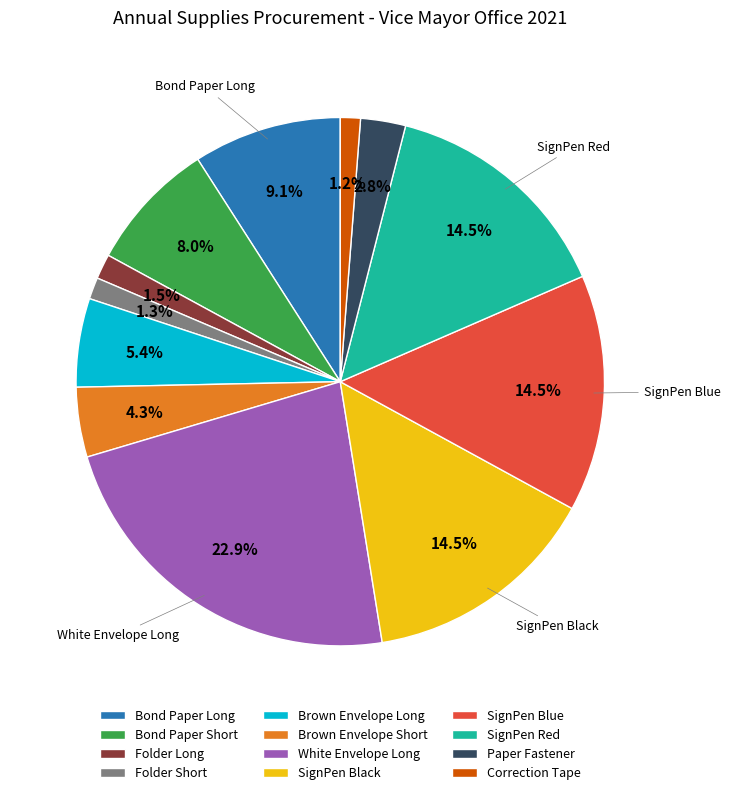

What portion of the pie excludes Folder Short?

98.7%